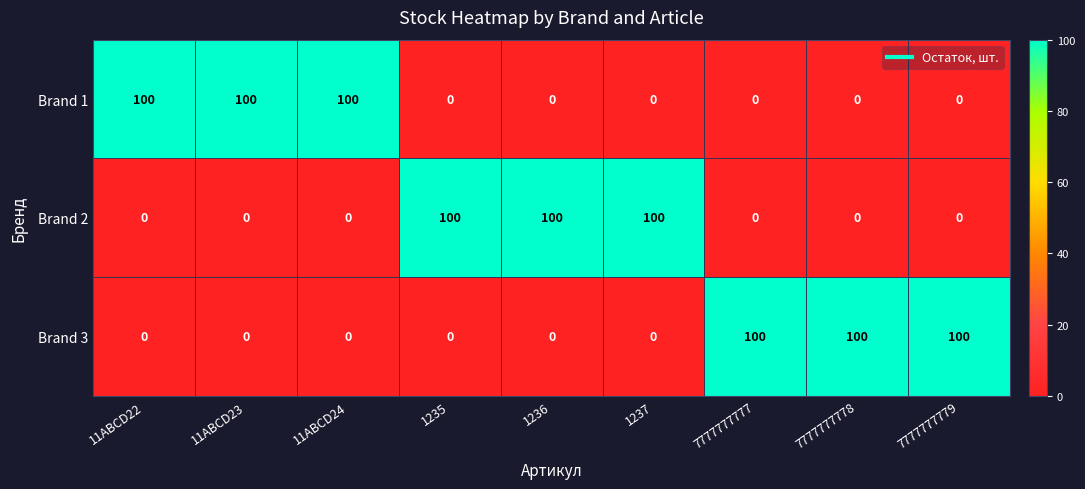

What is the spread (max minus min) of values at 1236?

100